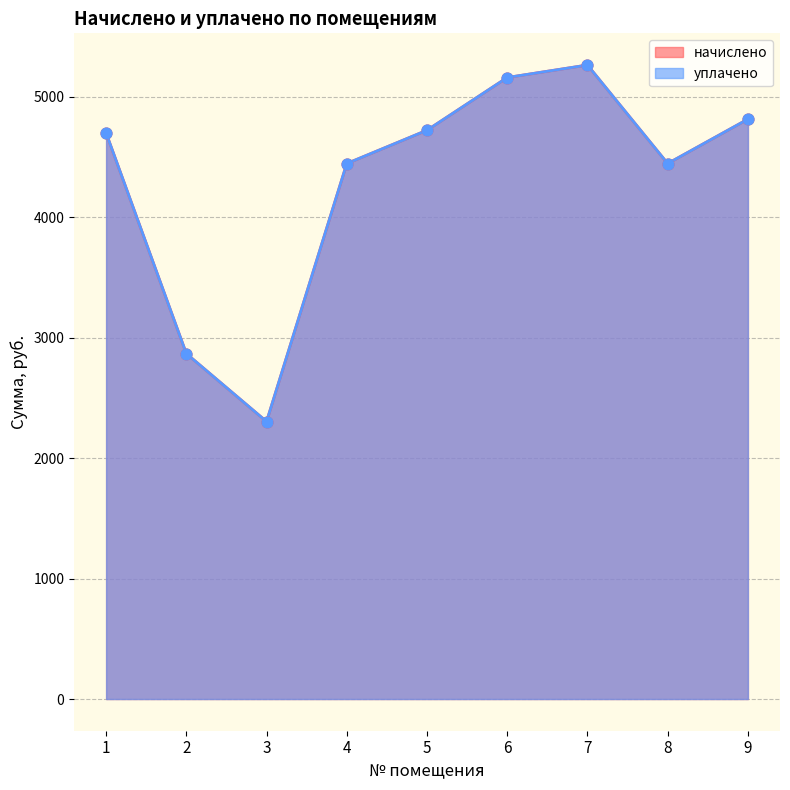

What are all the series names shown in the legend?

начислено, уплачено